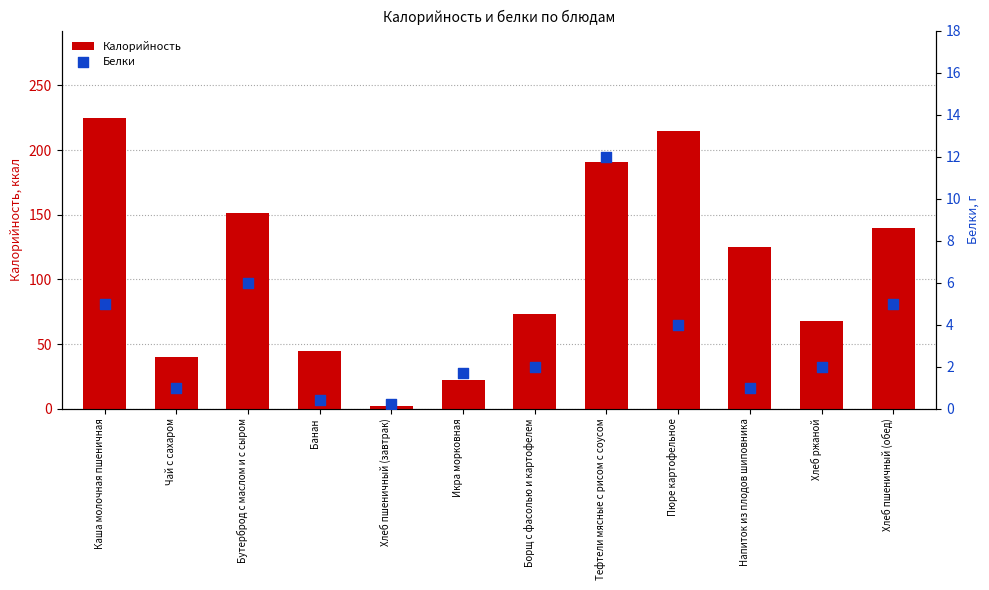

At which category is the sum across all series the highest?

Каша молочная пшеничная